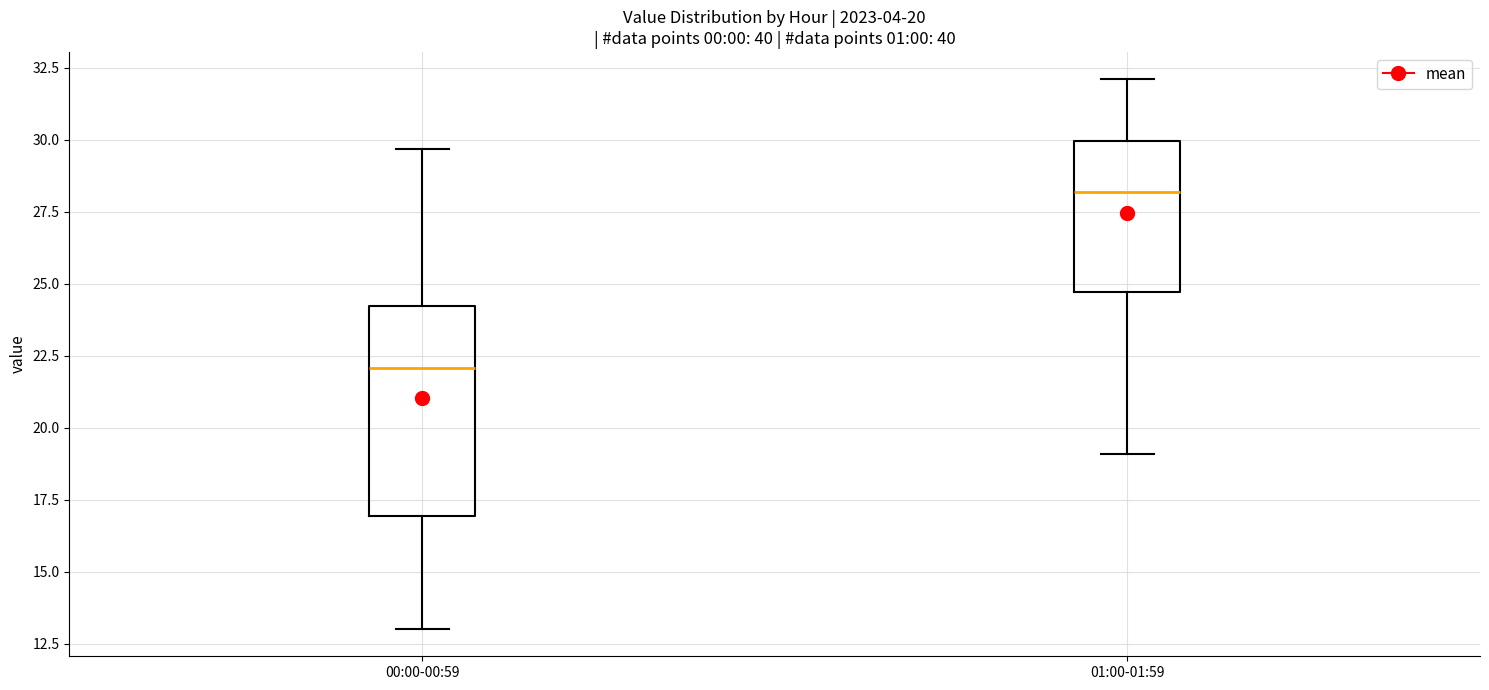

Which box's median line is the highest?

01:00-01:59